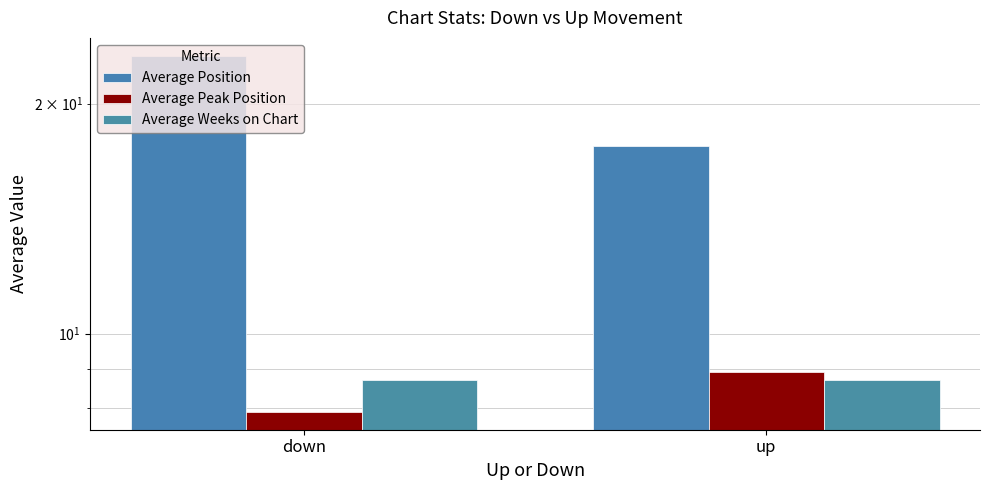

What is the smallest value displayed?

7.9